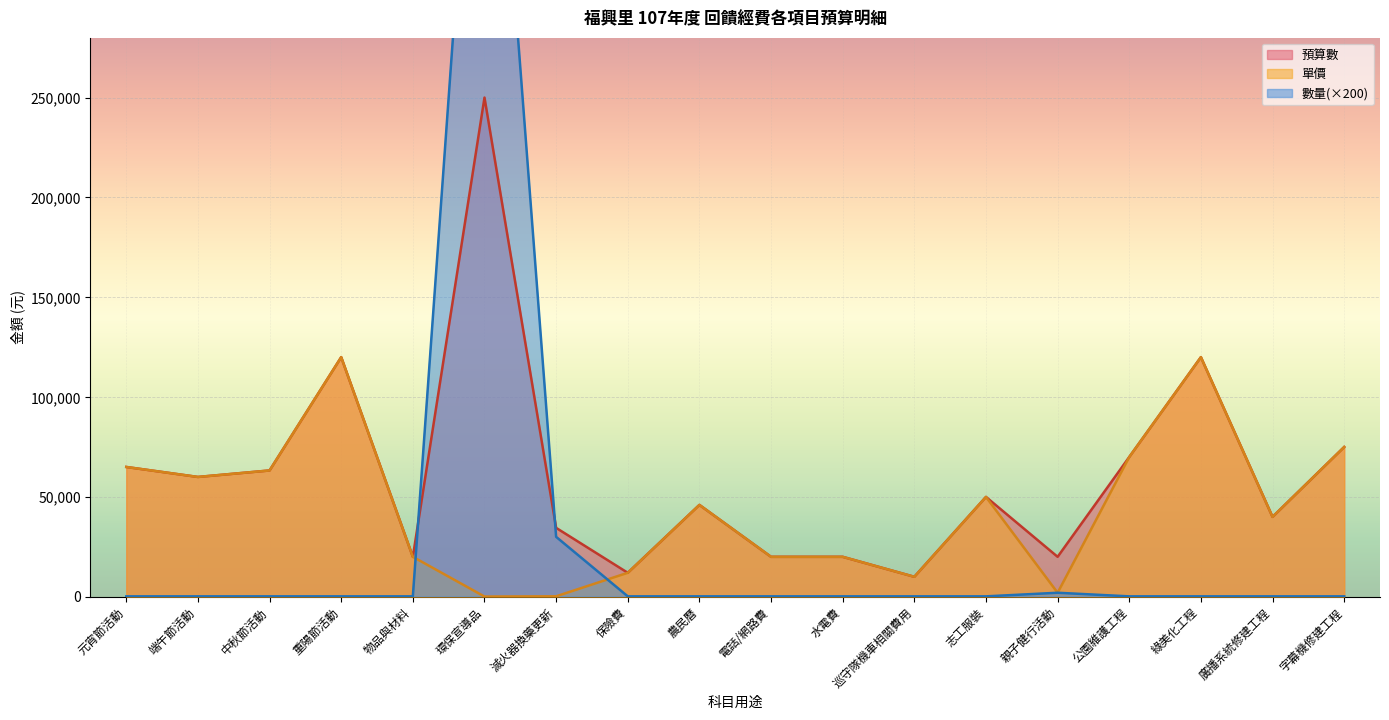

What is the total value across all series at 元宵節活動?

130200